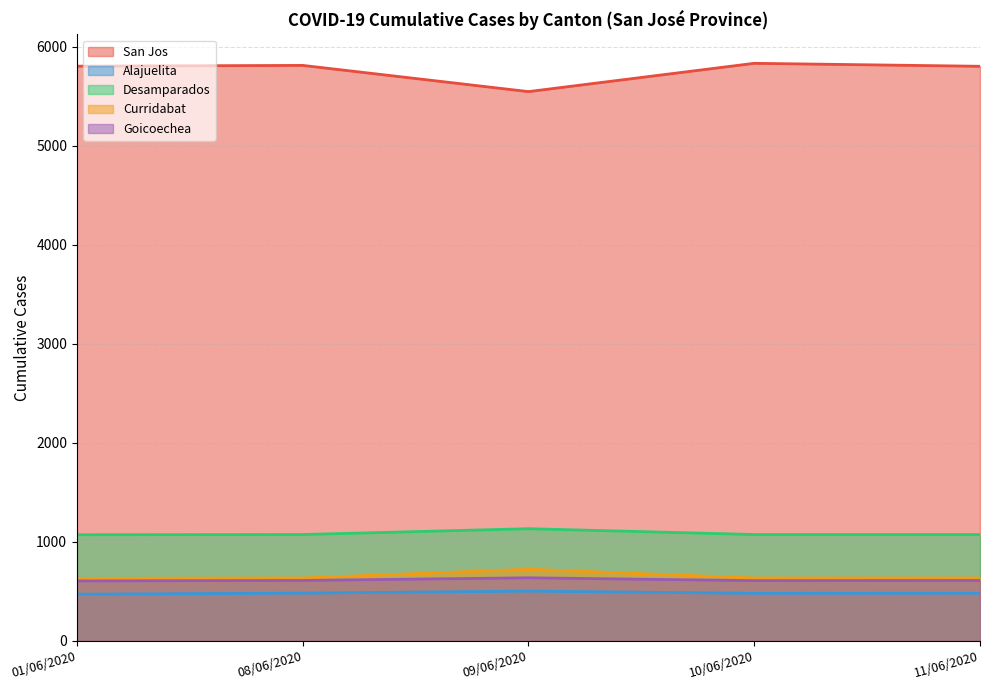

What is the value of the Goicoechea point at the 5th from the left?

609